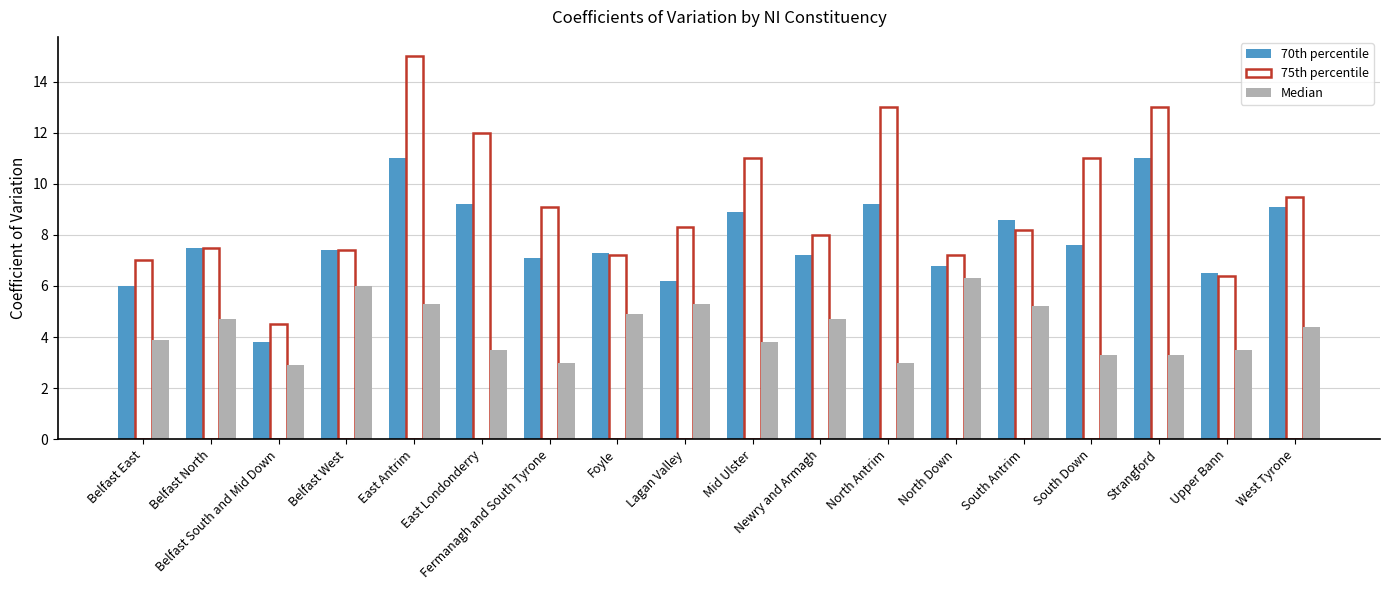

The value of 70th percentile at South Down is 7.6. True or false?

True